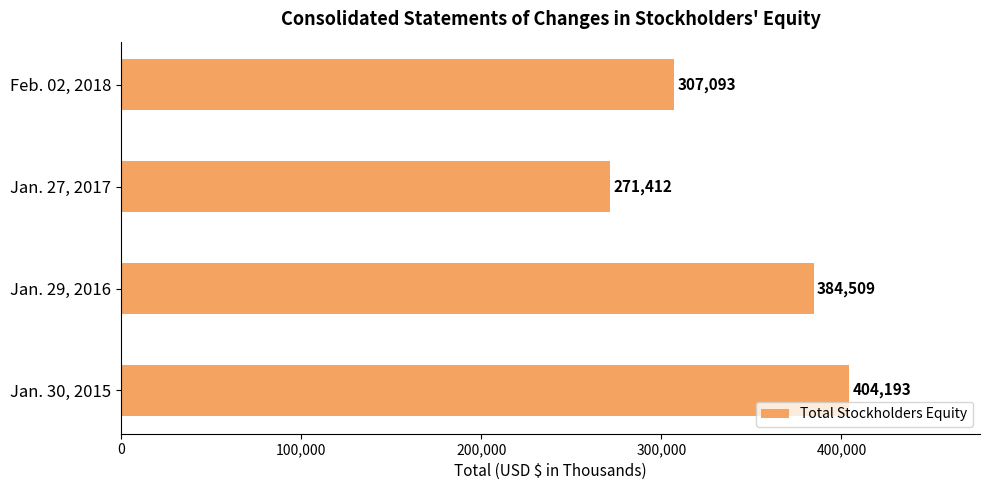

List the labels in order of value, smallest first.

Jan. 27, 2017, Feb. 02, 2018, Jan. 29, 2016, Jan. 30, 2015